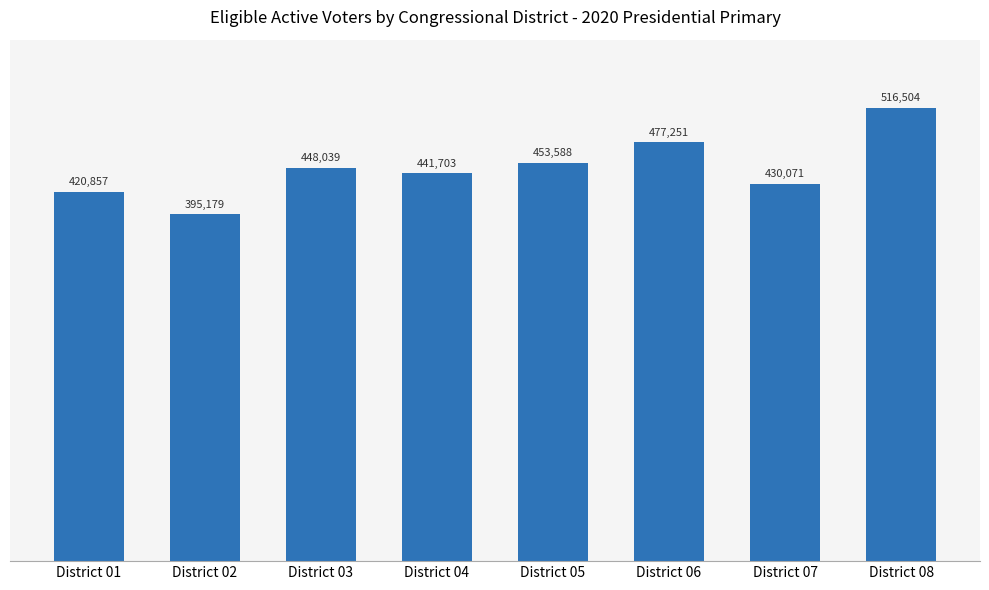

The chart shows a value of 453588 at District 05. True or false?

True